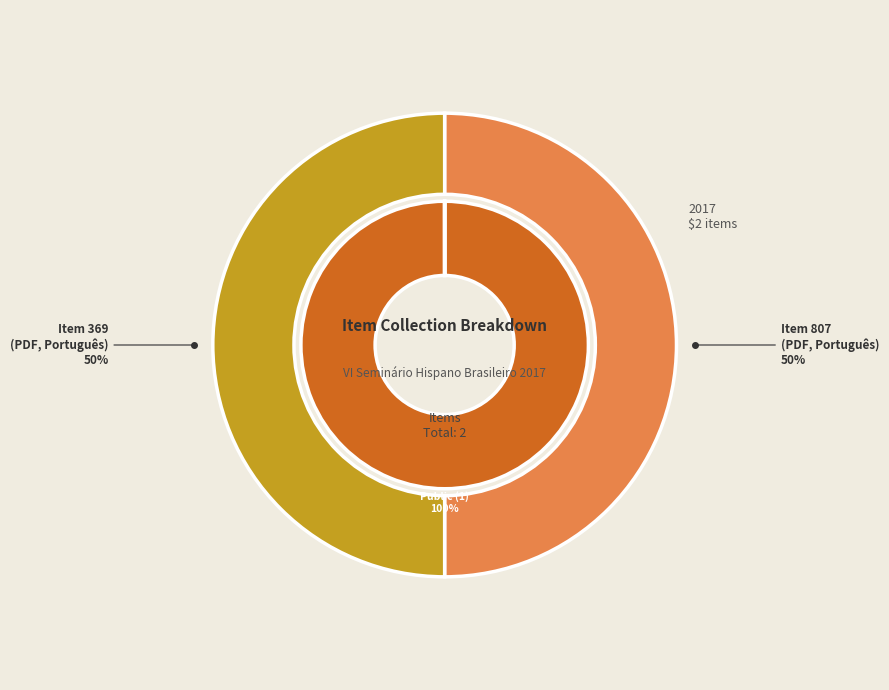

What percentage do Item 369 and Item 807 together represent?

100.0%